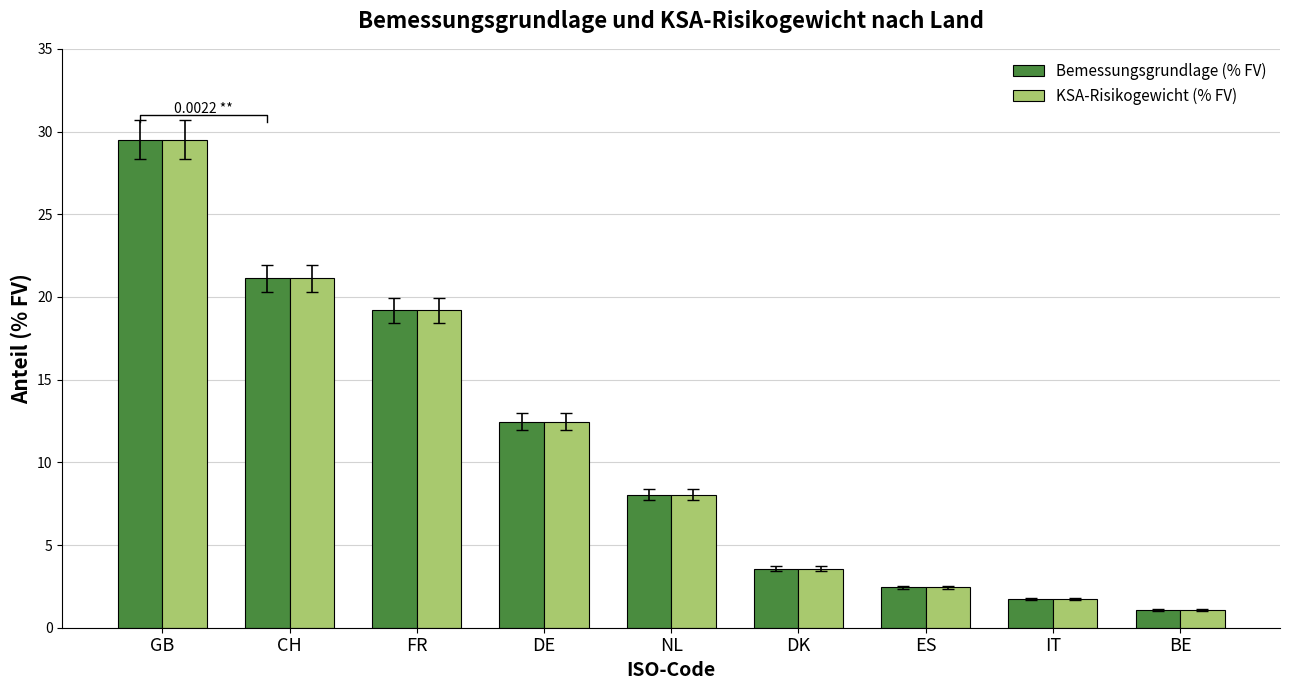

At which category is the sum across all series the highest?

GB